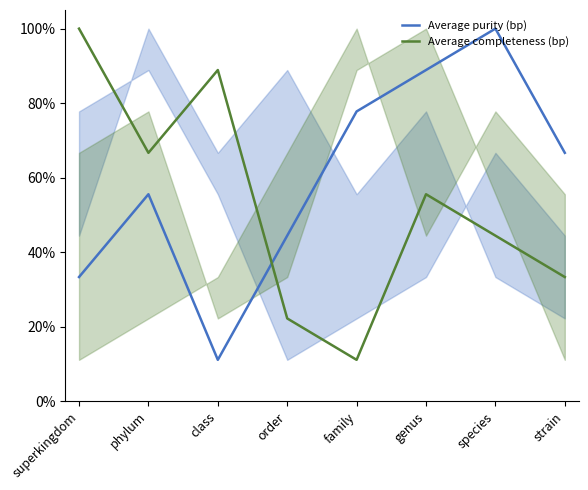

True or false: Average purity (bp) has a value of 0.8 at phylum.

False